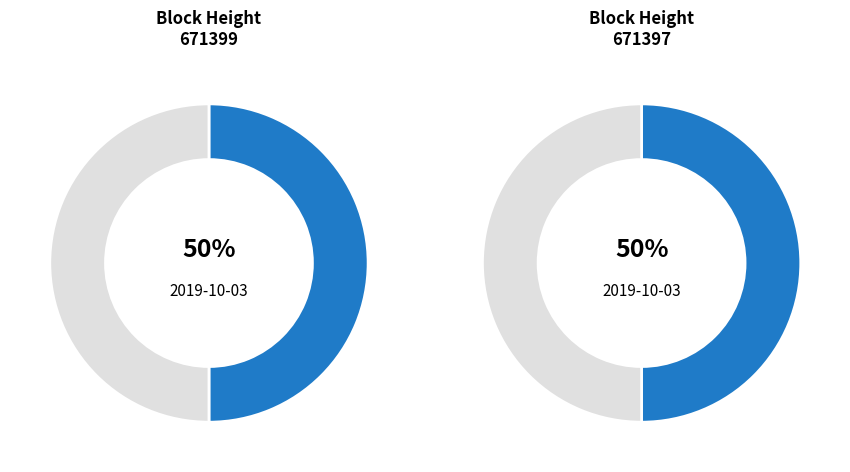

To the nearest percent, what portion does 671397 represent?

50%